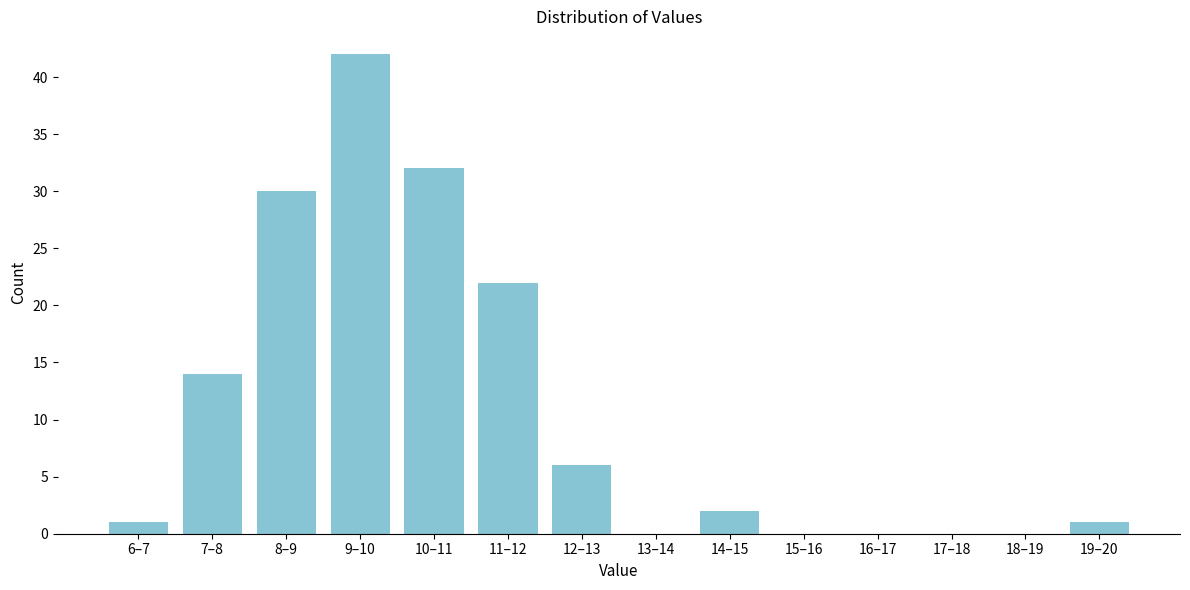

Reading left to right, transcribe all the data shown in this chart.

6–7=1	7–8=14	8–9=30	9–10=42	10–11=32	11–12=22	12–13=6	13–14=0	14–15=2	15–16=0	16–17=0	17–18=0	18–19=0	19–20=1